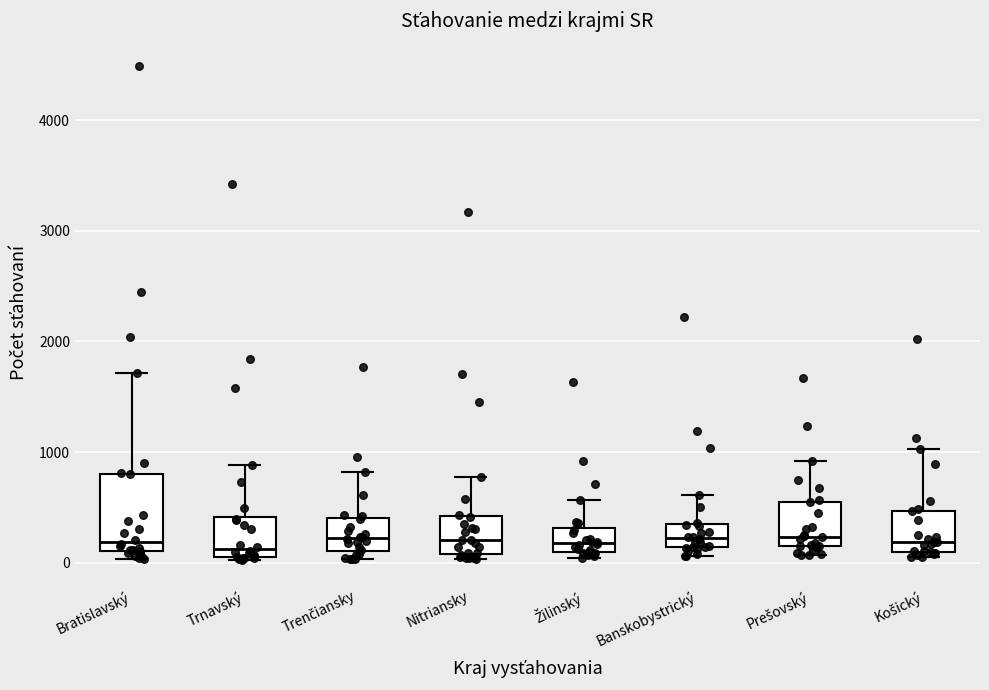

Where is the upper edge of the box for Košický on the y-axis? The values are not printed on the chart, so give them approximately, as read against the axis.

500